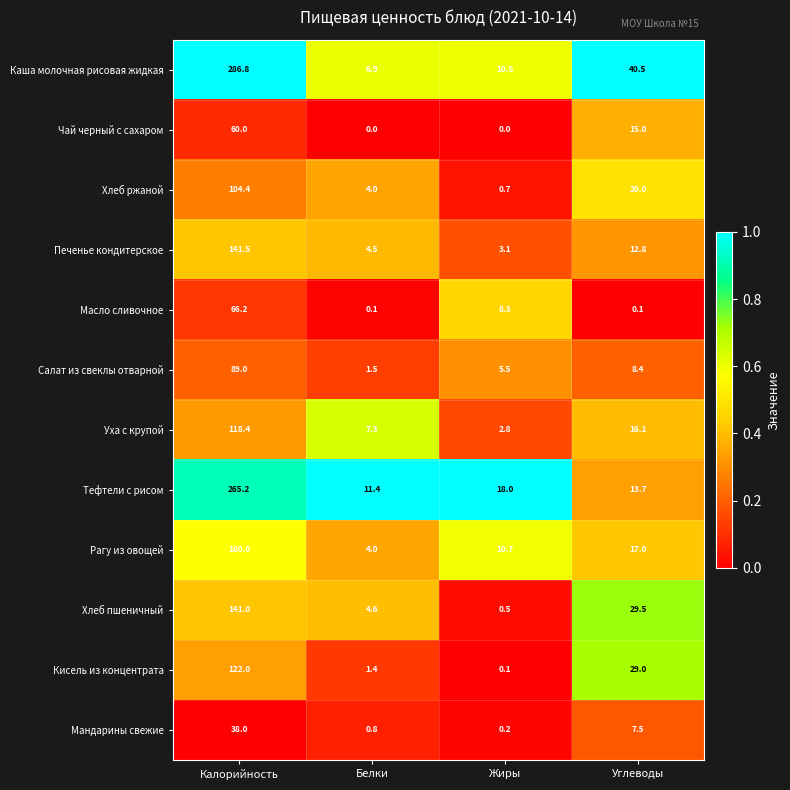

At how many categories does at least one series exceed 0?

4